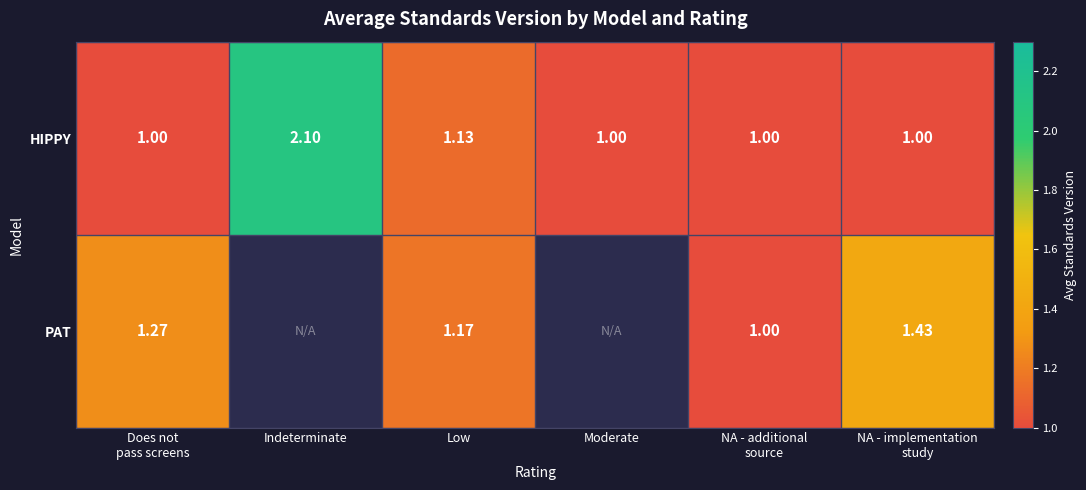

The PAT series shows 2.0 at Does not pass screens. True or false?

False